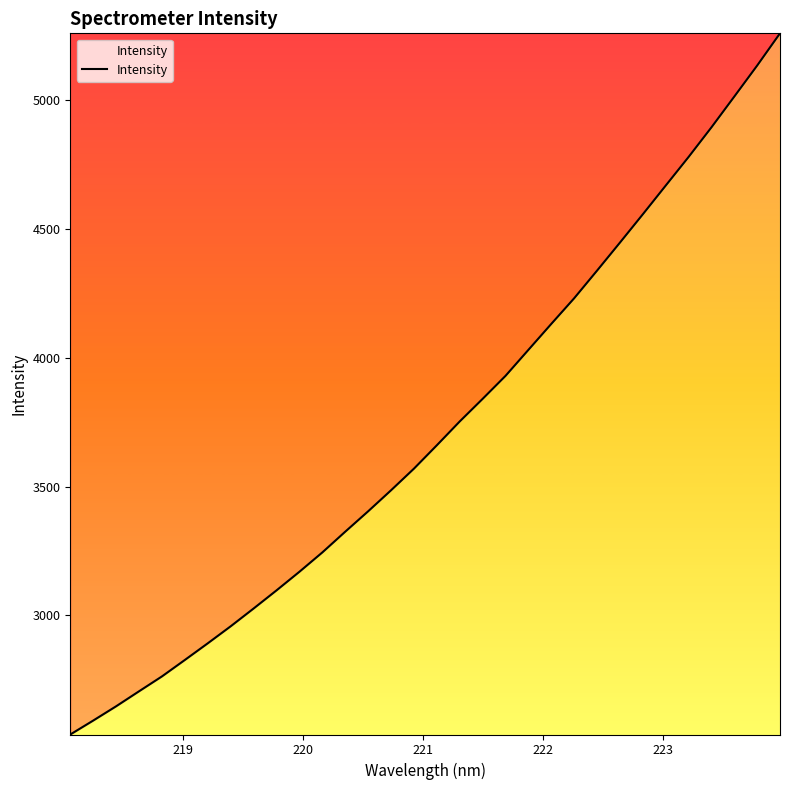

Does the chart display data point markers on the line(s)?

No